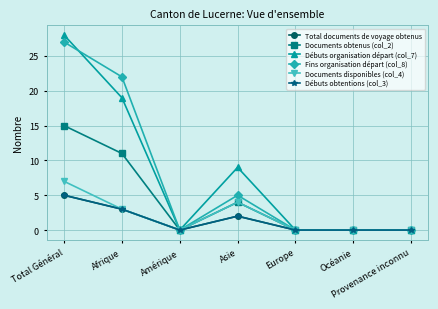

Does the chart have visible grid lines?

Yes